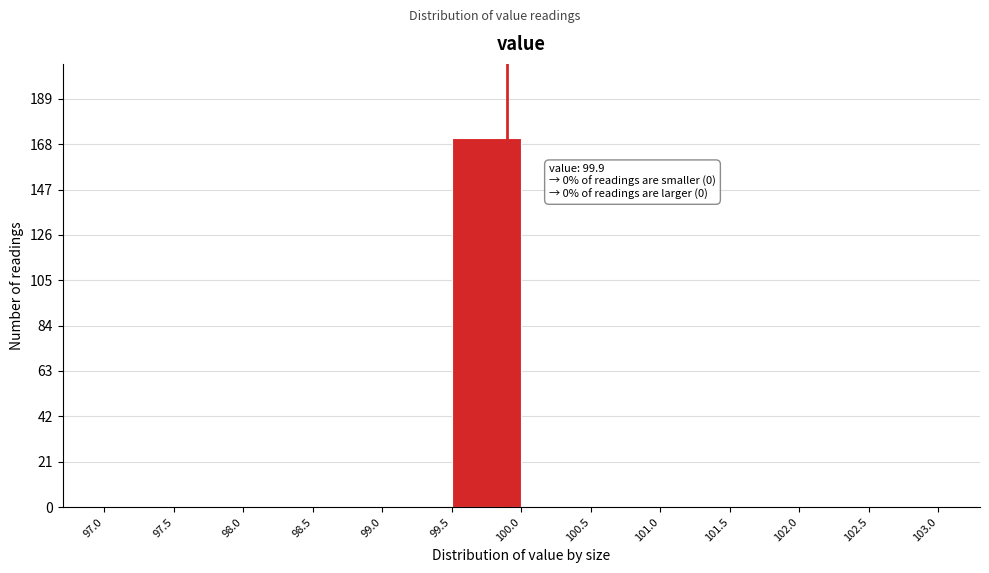

Over which range of the x-axis is the bar tallest?

99.5 to 100.0